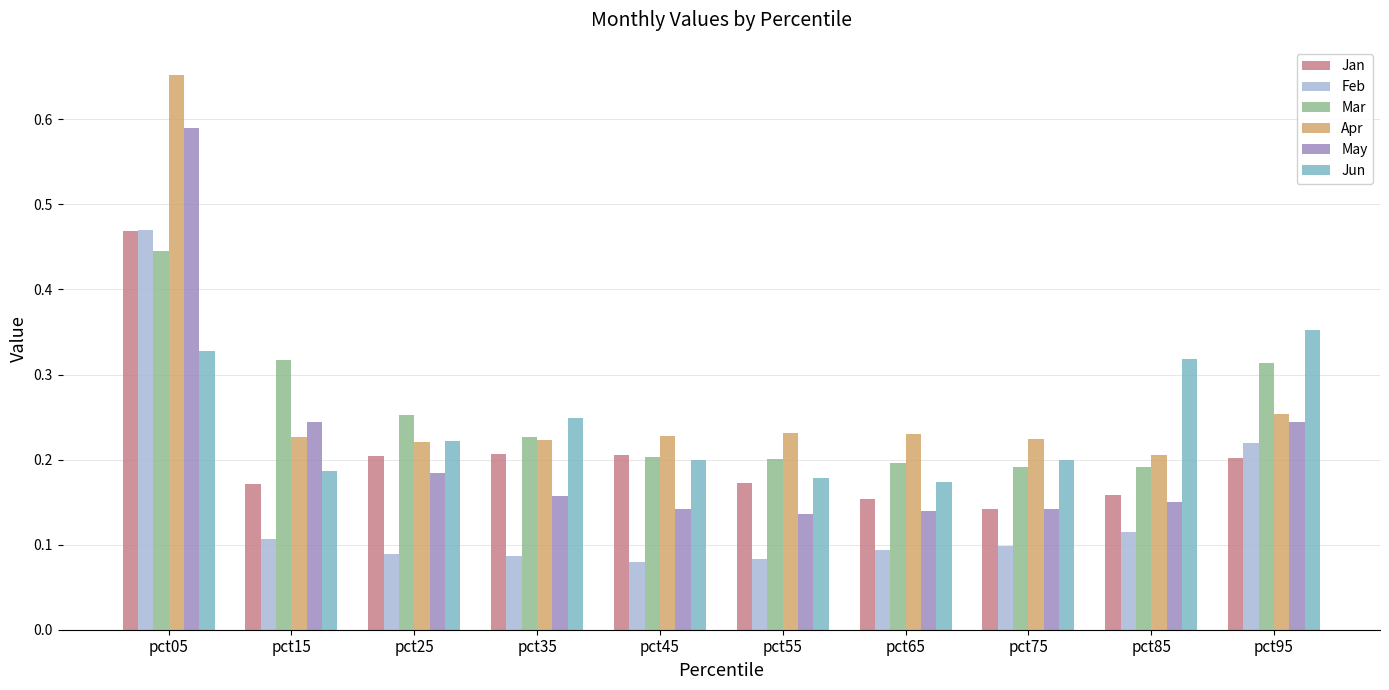

How many Jun values are between 0 and 1?

10